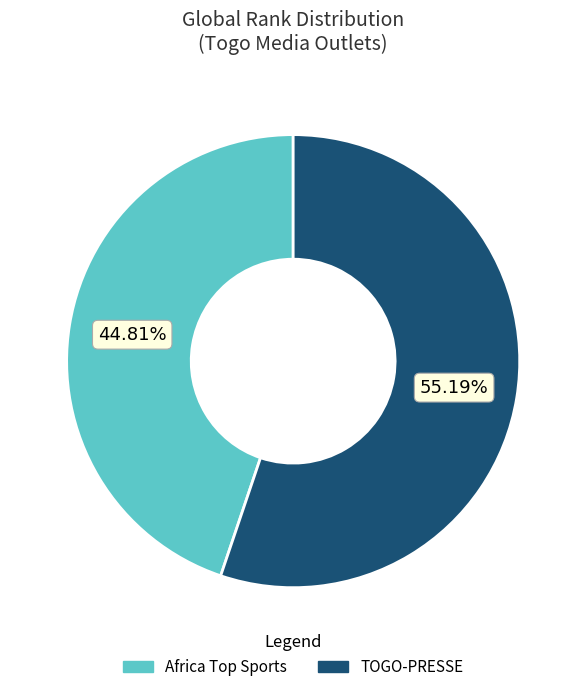

To the nearest percent, what is the average slice percentage?

50%